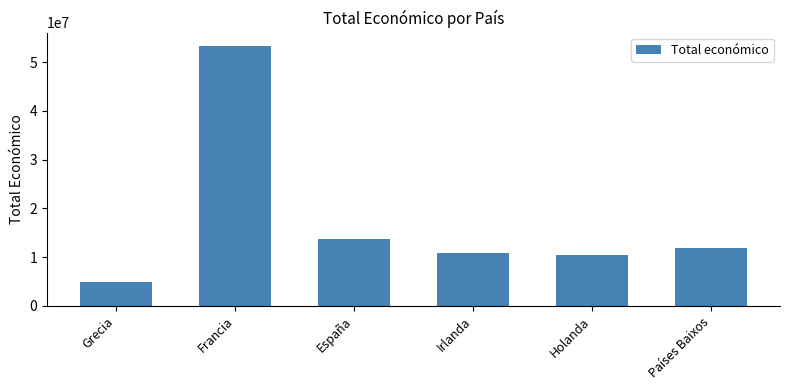

How many values are below 11987316?

3